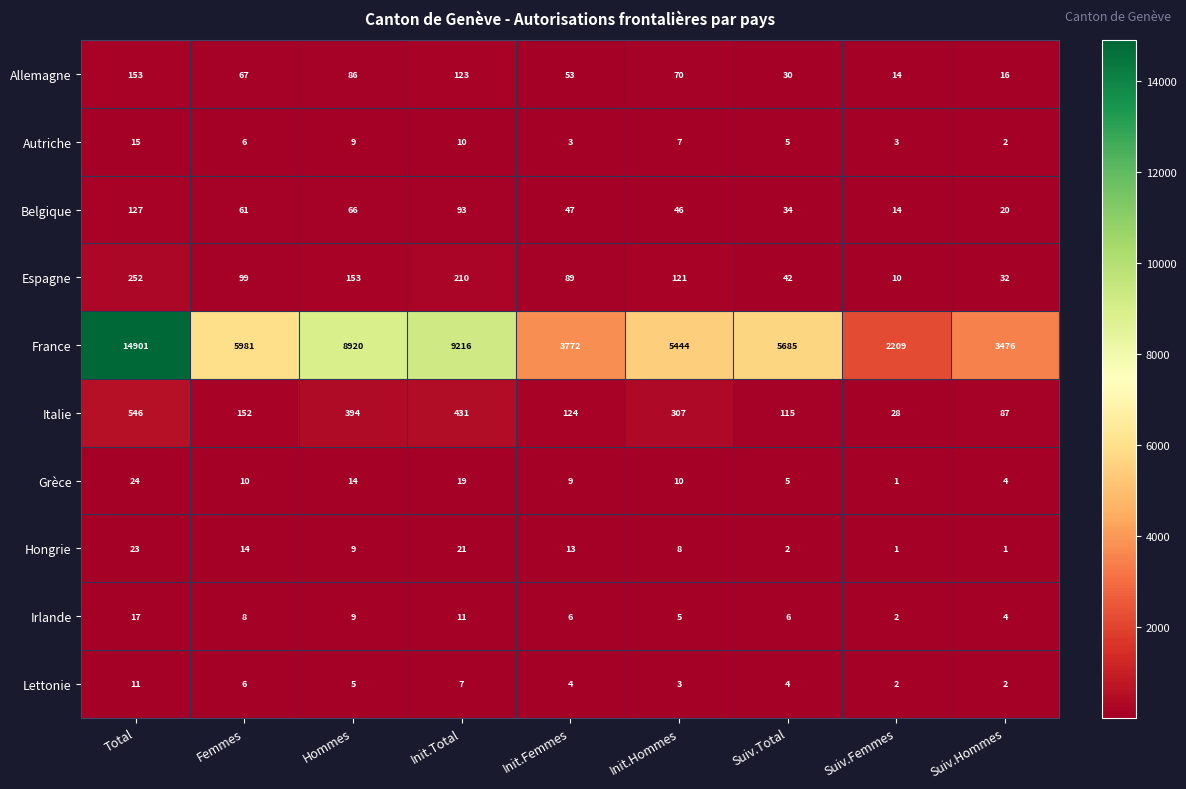

At which label does Hongrie first exceed 9?

Total